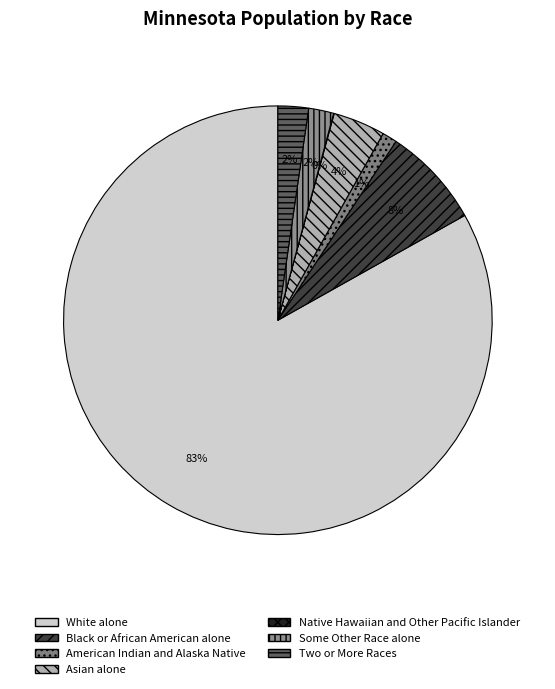

Is it true that American Indian and Alaska Native is 12% of the pie?

False